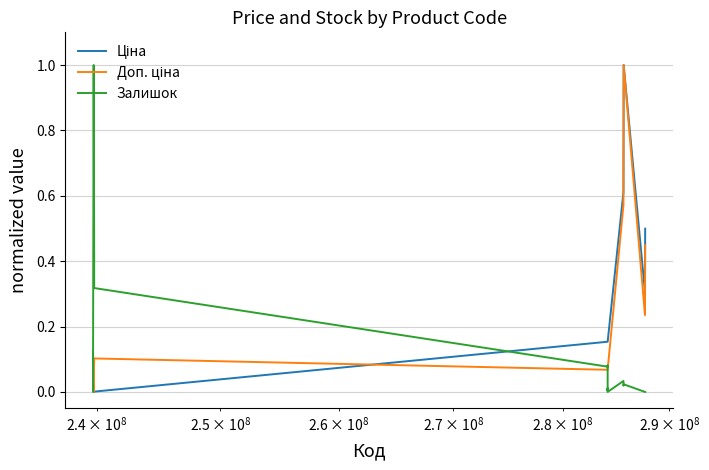

Reading left to right, extract all data points from this chart.

Ціна: 0.1	0.1	0.1	0.0	0.0	0.0	0.0	0.2	0.2	0.2	0.2	0.2	0.2	0.6	0.6	1.0	0.3	0.3	0.5
Доп. ціна: 0.0	0.0	0.0	0.0	0.0	0.1	0.1	0.1	0.1	0.1	0.1	0.1	0.1	0.6	0.6	1.0	0.2	0.2	0.4
Залишок: 0.0	0.0	0.1	1.0	1.0	0.4	0.3	0.1	0.1	0.0	0.0	0.0	0.0	0.0	0.0	0.0	0.0	0.0	0.0